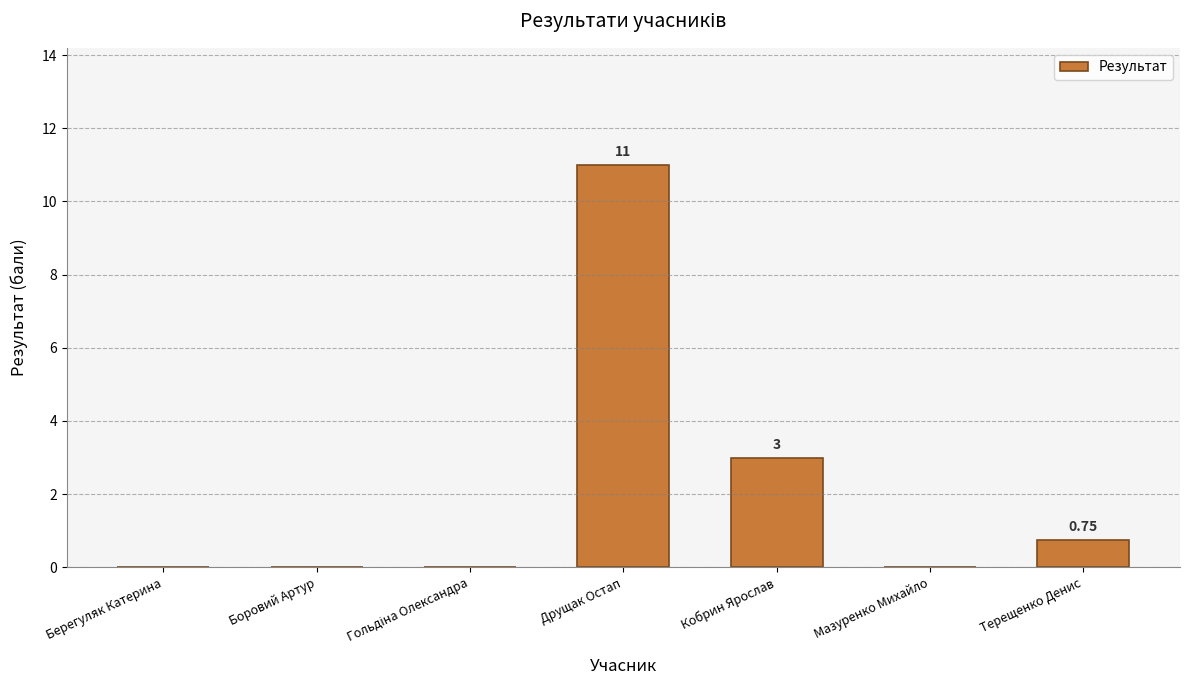

Reading left to right, transcribe all the data shown in this chart.

0.0	0.0	0.0	11.0	3.0	0.0	0.8